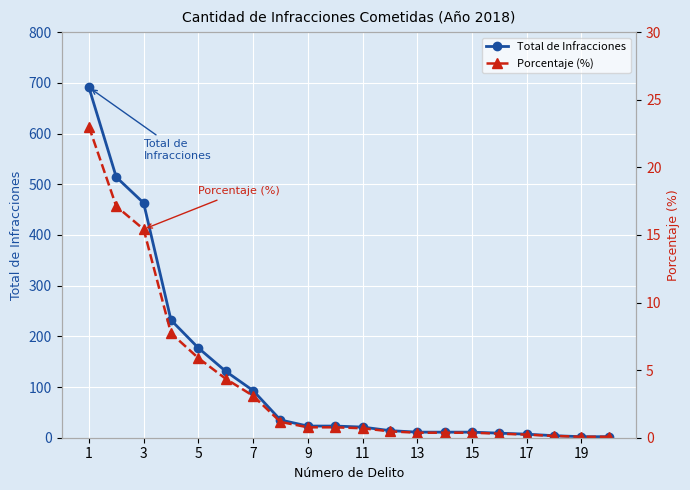

What is the minimum value for Porcentaje (%)?

0.1